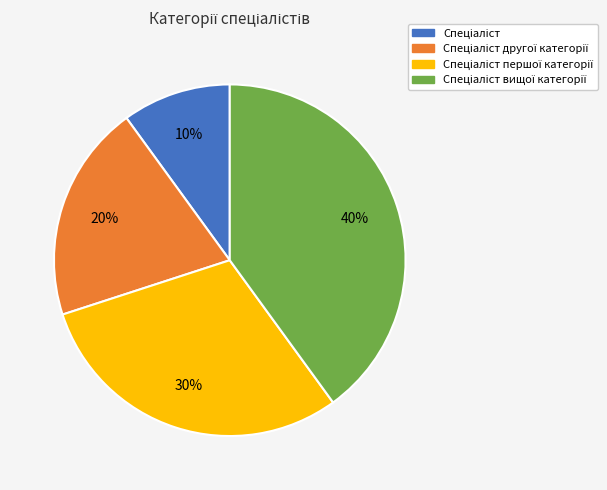

Is there a majority slice in this chart?

No